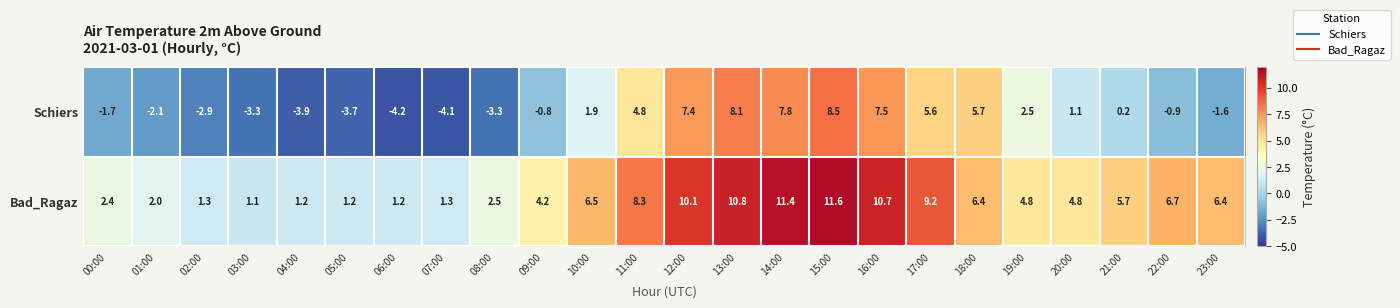

The Bad_Ragaz series shows 6.5 at 10:00. True or false?

True